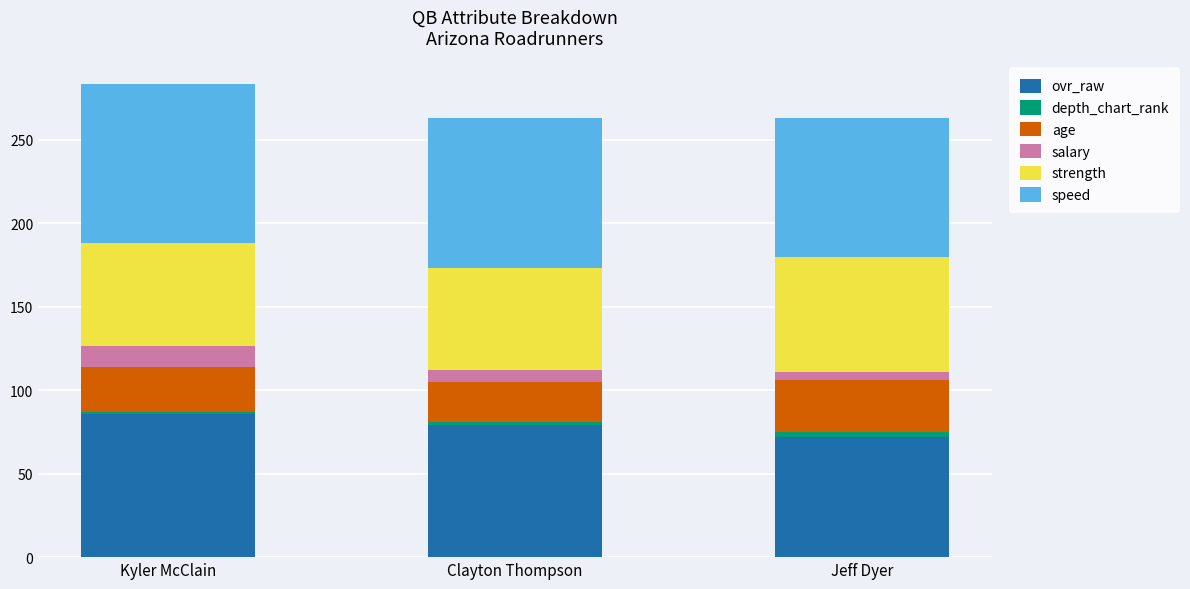

The ovr_raw series shows 136.2 at Clayton Thompson. True or false?

False